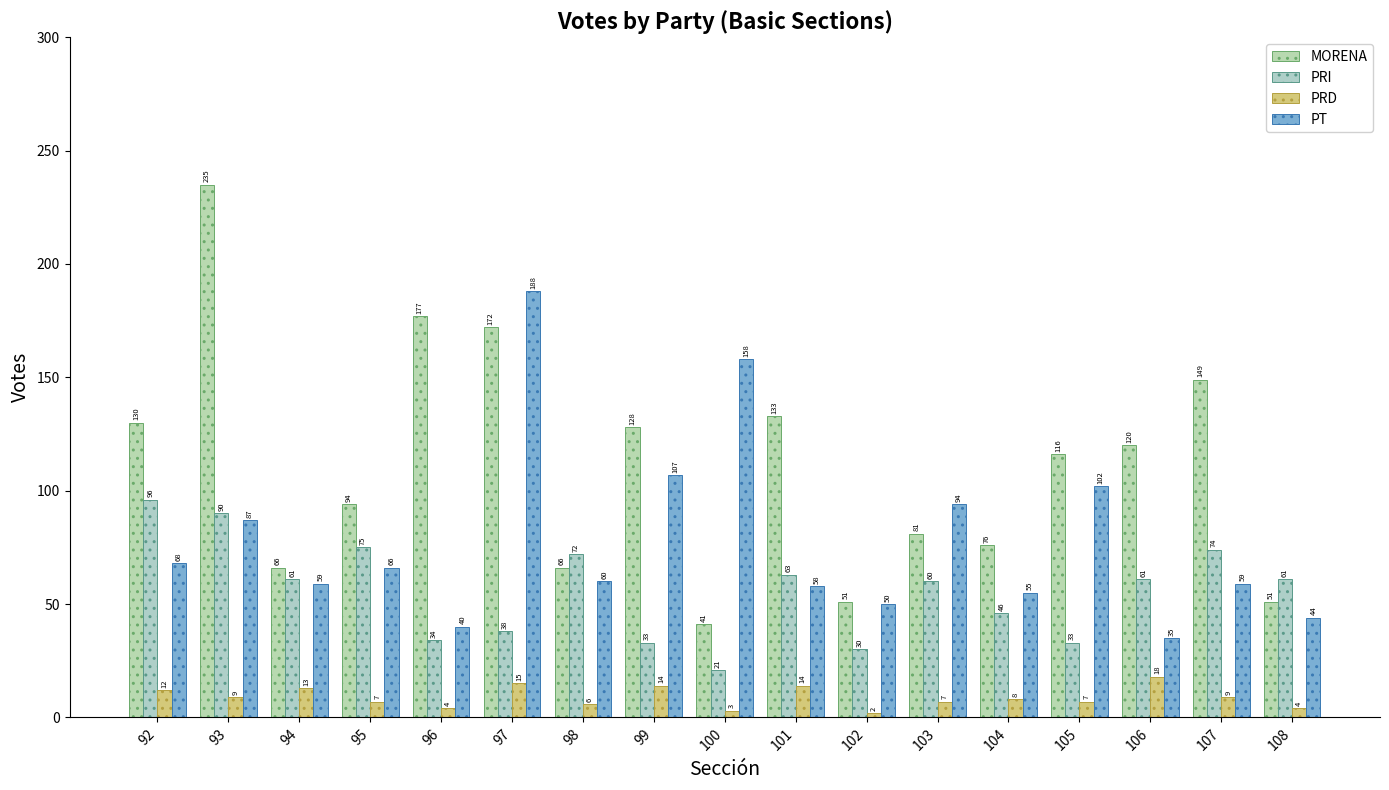

The value of PRD at 107 is 16. True or false?

False